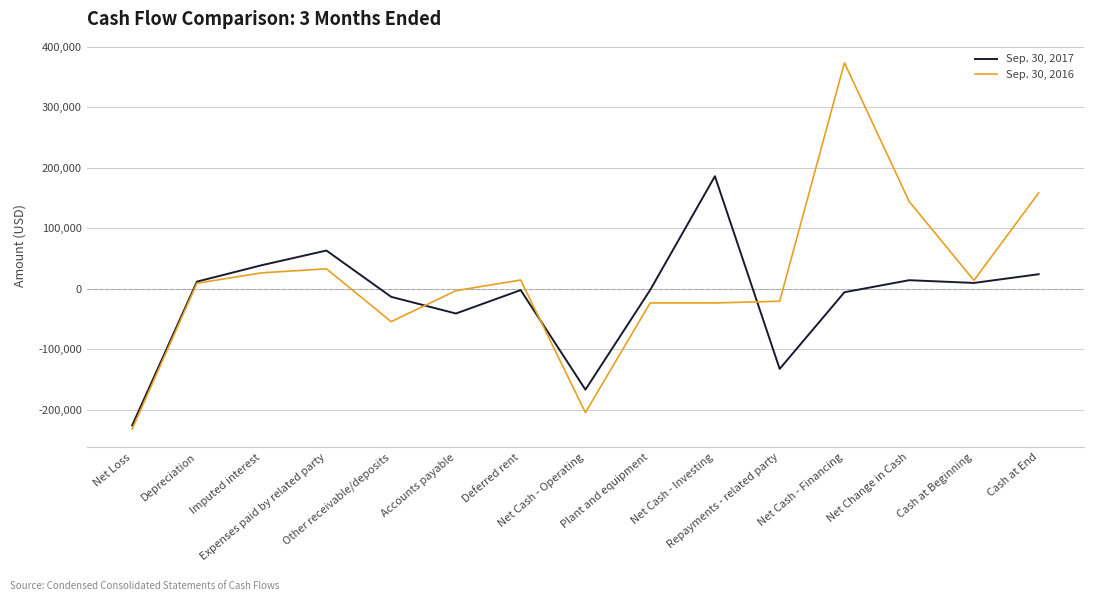

Which series has the widest spread of values?

Sep. 30, 2016